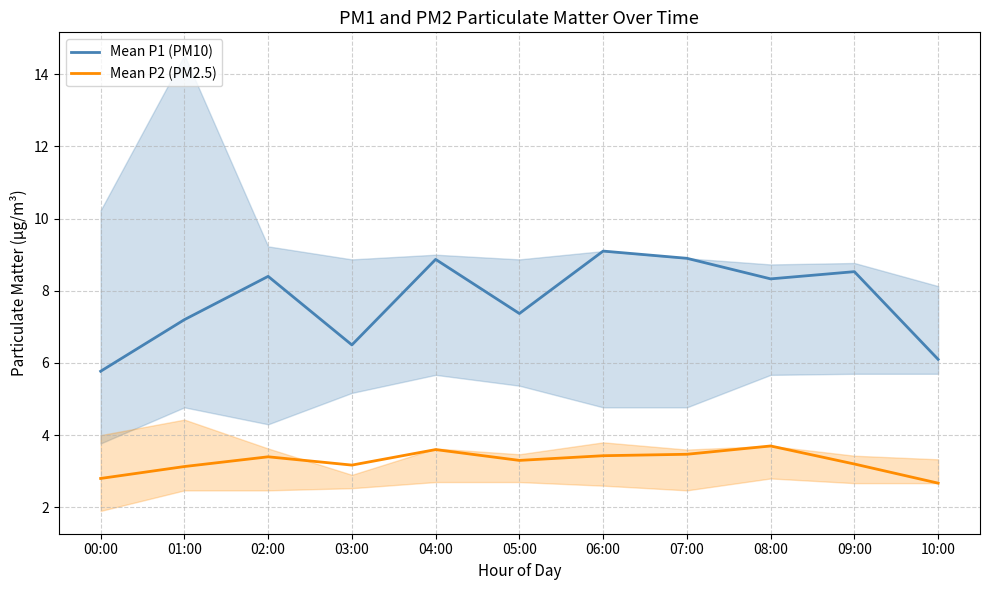

At which category is the sum across all series the highest?

06:00